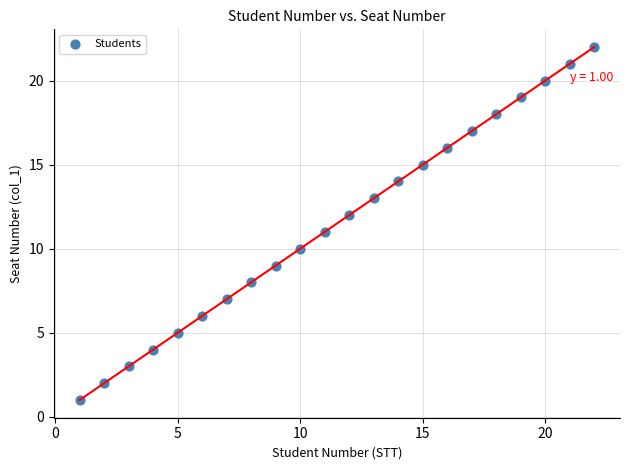

What is the range of X values (max minus min)?

21